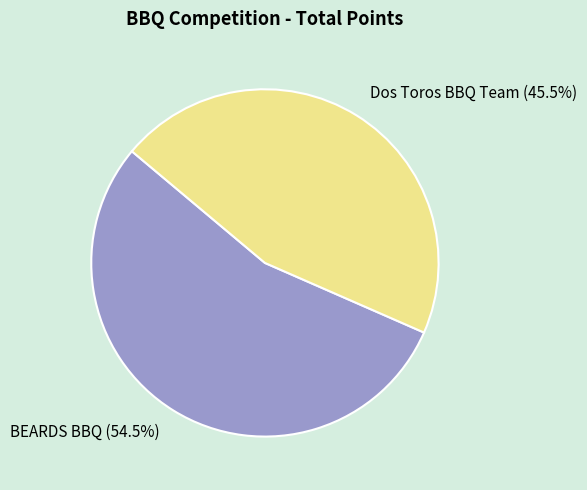

What is the smallest slice in the pie chart?

Dos Toros BBQ Team